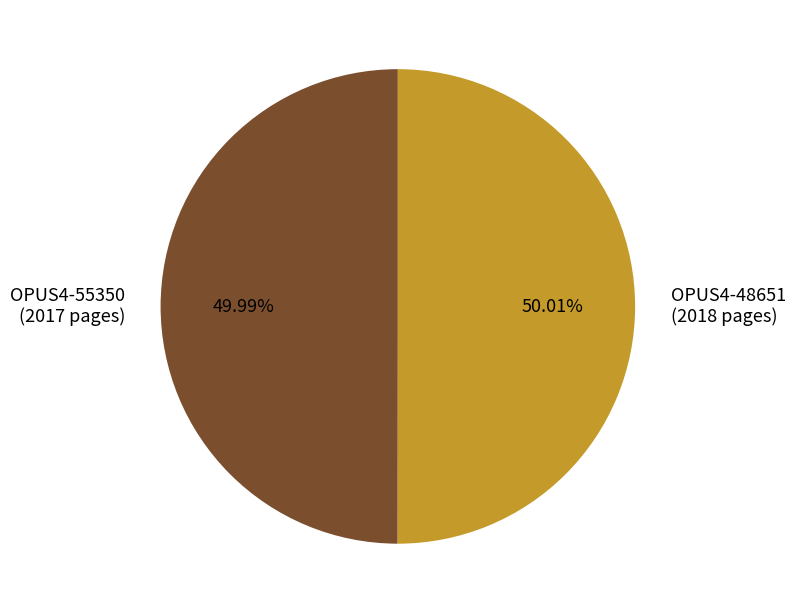

The OPUS4-48651 slice represents 50% of the pie. True or false?

True